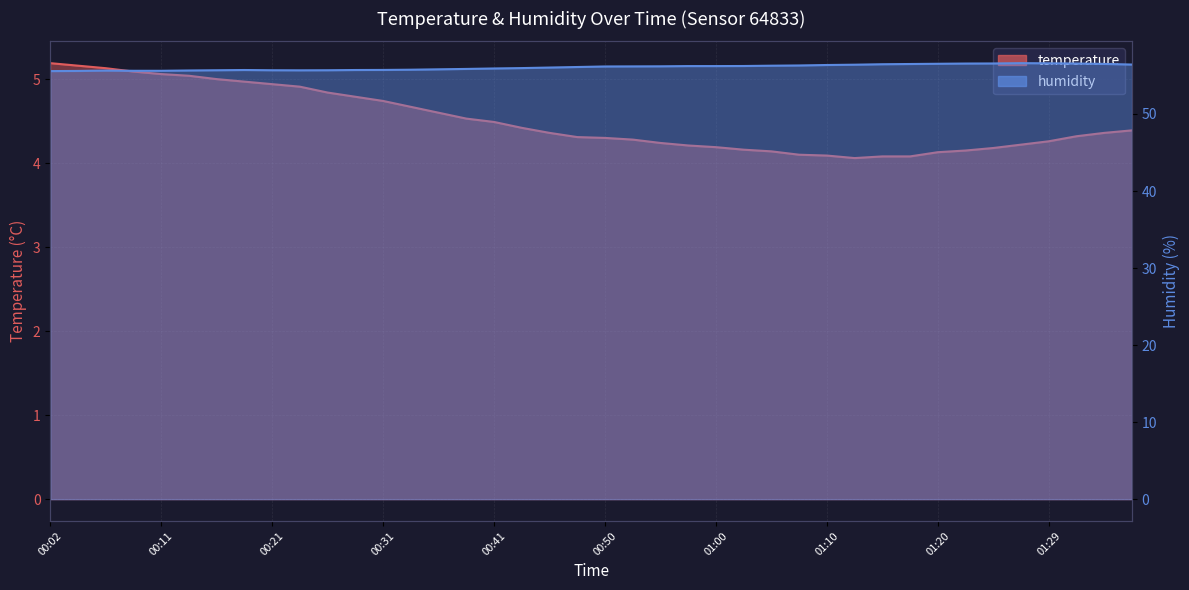

At how many categories does at least one series exceed 27?

40